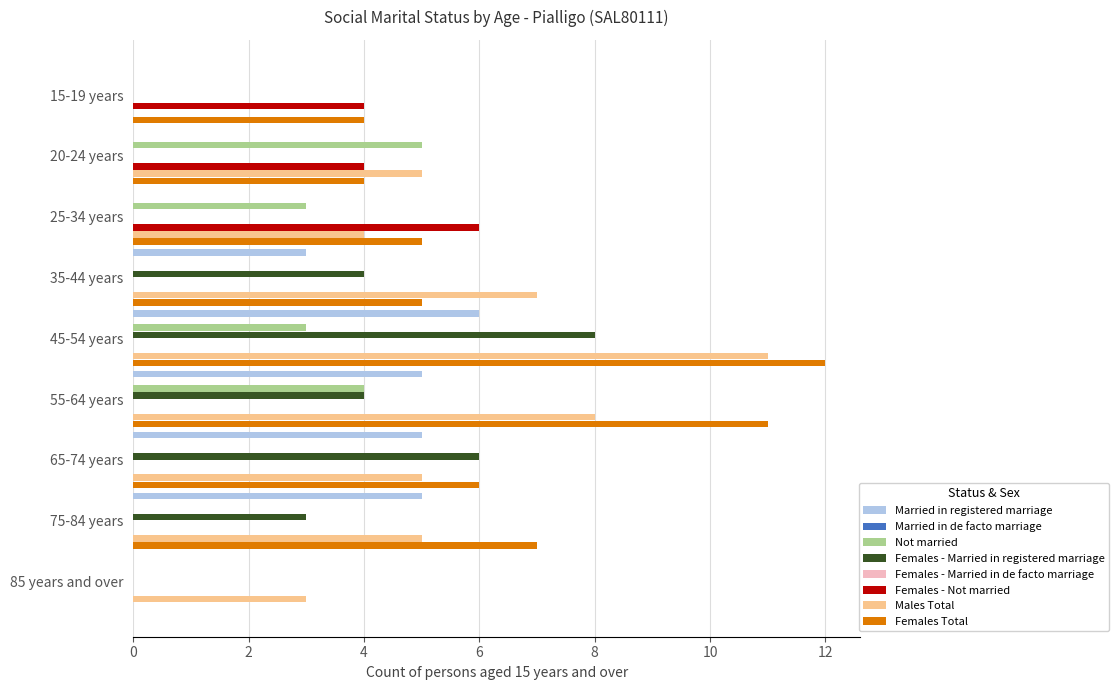

Reading left to right, transcribe all the data shown in this chart.

Married in registered marriage: 0	0	0	3	6	5	5	5	0
Not married: 0	5	3	0	3	4	0	0	0
Females - Married in registered marriage: 0	0	0	4	8	4	6	3	0
Females - Not married: 4	4	6	0	0	0	0	0	0
Males Total: 0	5	4	7	11	8	5	5	3
Females Total: 4	4	5	5	12	11	6	7	0